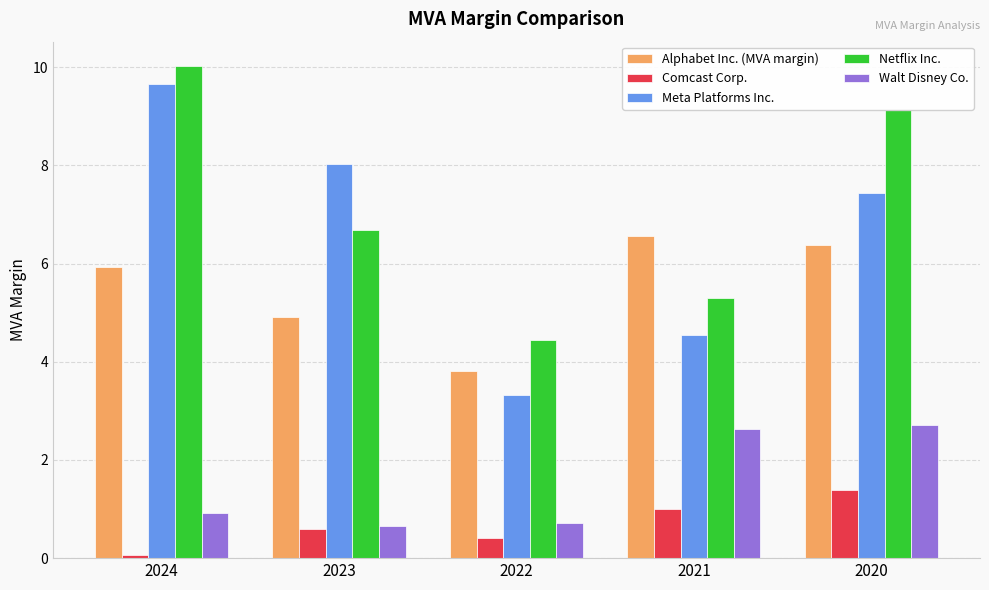

Reading left to right, extract all data points from this chart.

Alphabet Inc. (MVA margin): 2024=5.9	2023=4.9	2022=3.8	2021=6.6	2020=6.4
Comcast Corp.: 2024=0.1	2023=0.6	2022=0.4	2021=1.0	2020=1.4
Meta Platforms Inc.: 2024=9.7	2023=8.0	2022=3.3	2021=4.5	2020=7.4
Netflix Inc.: 2024=10.0	2023=6.7	2022=4.4	2021=5.3	2020=9.1
Walt Disney Co.: 2024=0.9	2023=0.7	2022=0.7	2021=2.6	2020=2.7